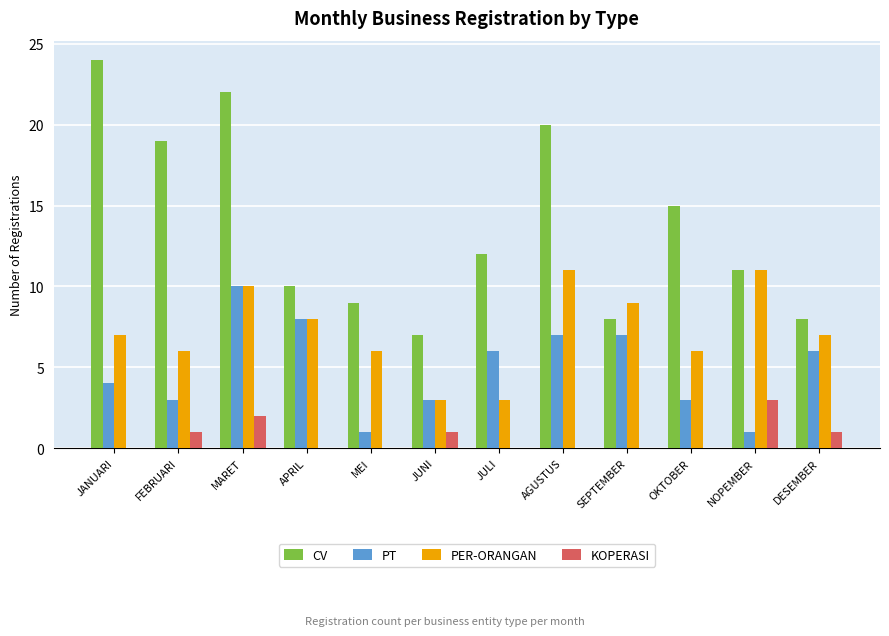

What is the sum of the PT values at MEI and JULI?

7